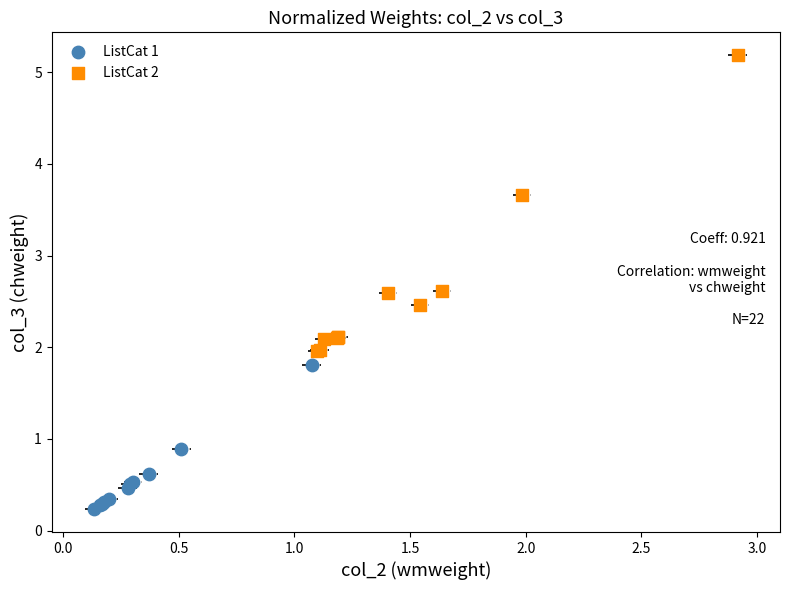

Which series reaches the maximum Y coordinate?

ListCat 2